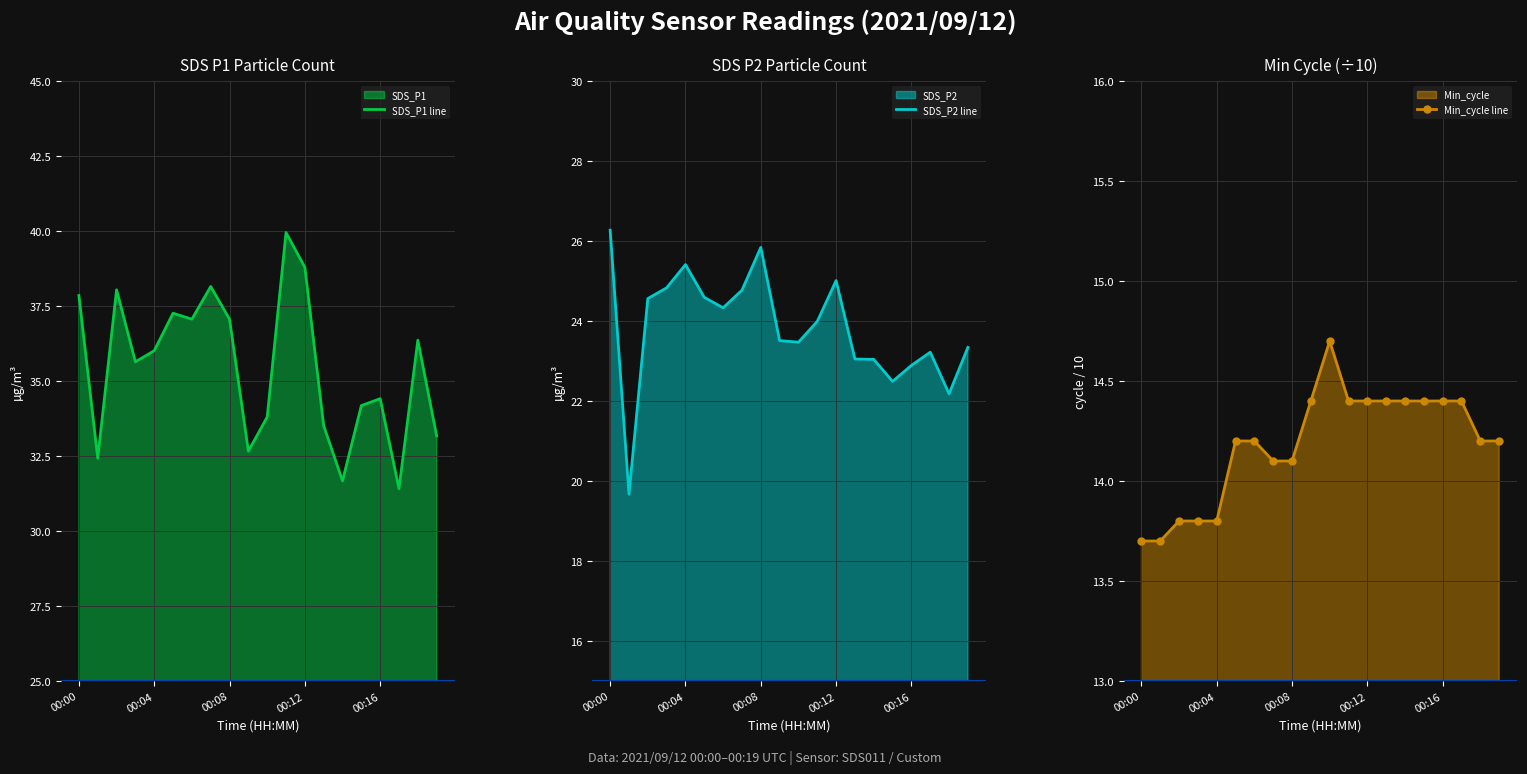

Where does the Min_cycle line series first go above 14?

5